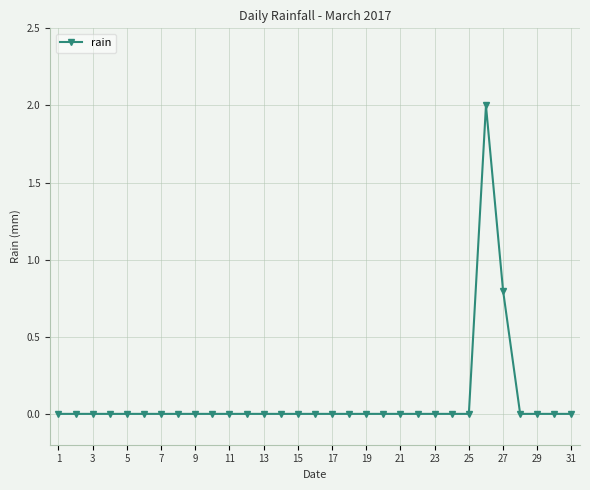

What is the difference between the second highest and second lowest values?

0.8